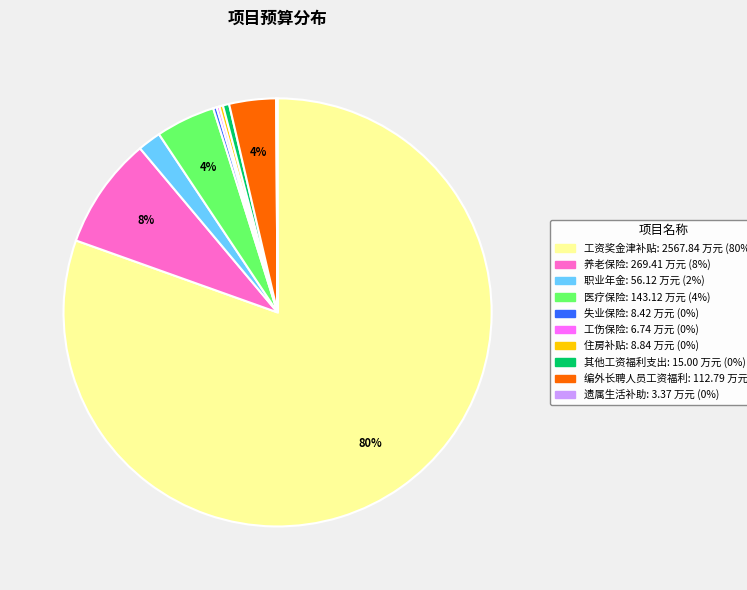

Which has a higher value, 医疗保险 or 职业年金?

医疗保险